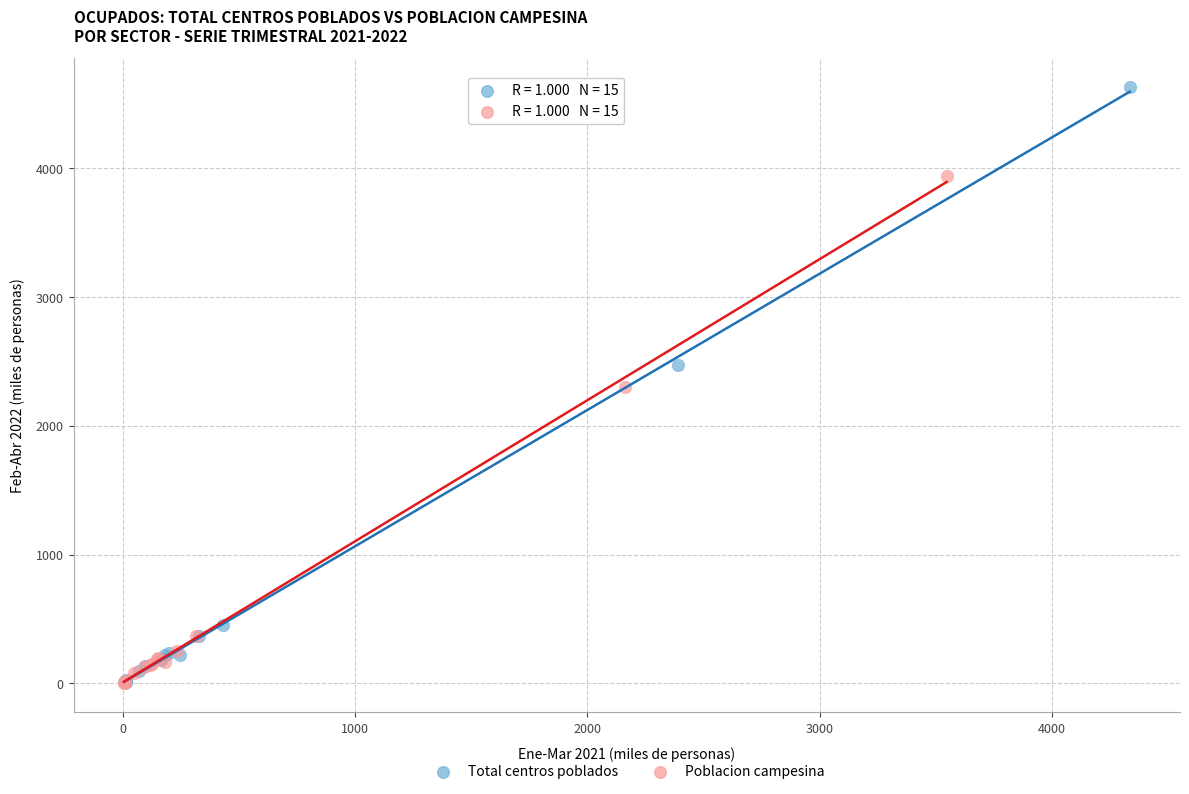

Which series has the widest spread of Y values?

Total centros poblados